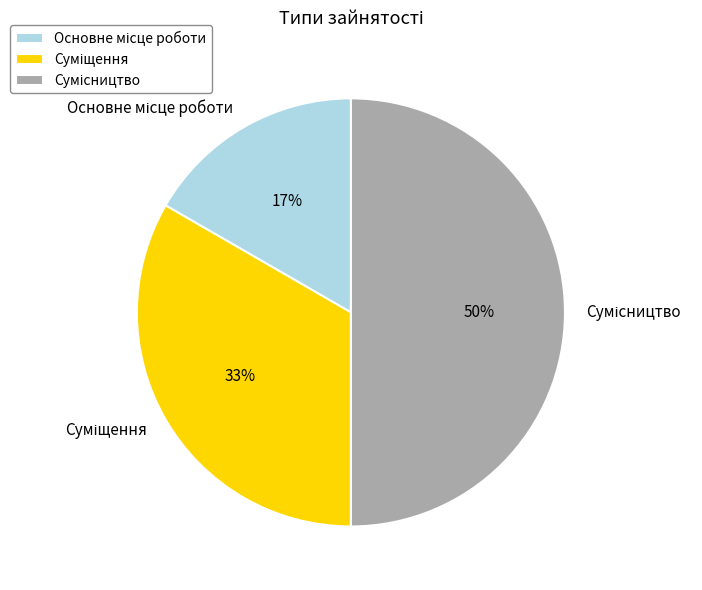

How many slices are in this pie chart?

3